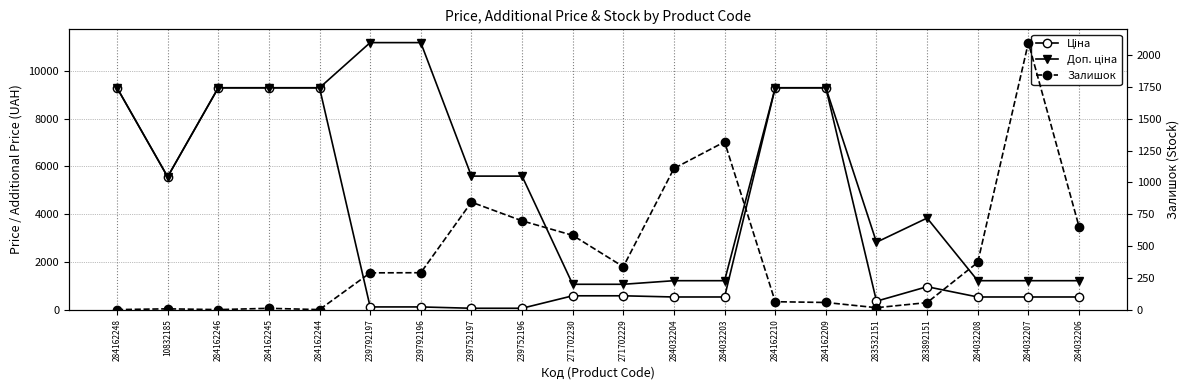

The value of Доп. ціна at 284162209 is 9290.5. True or false?

True